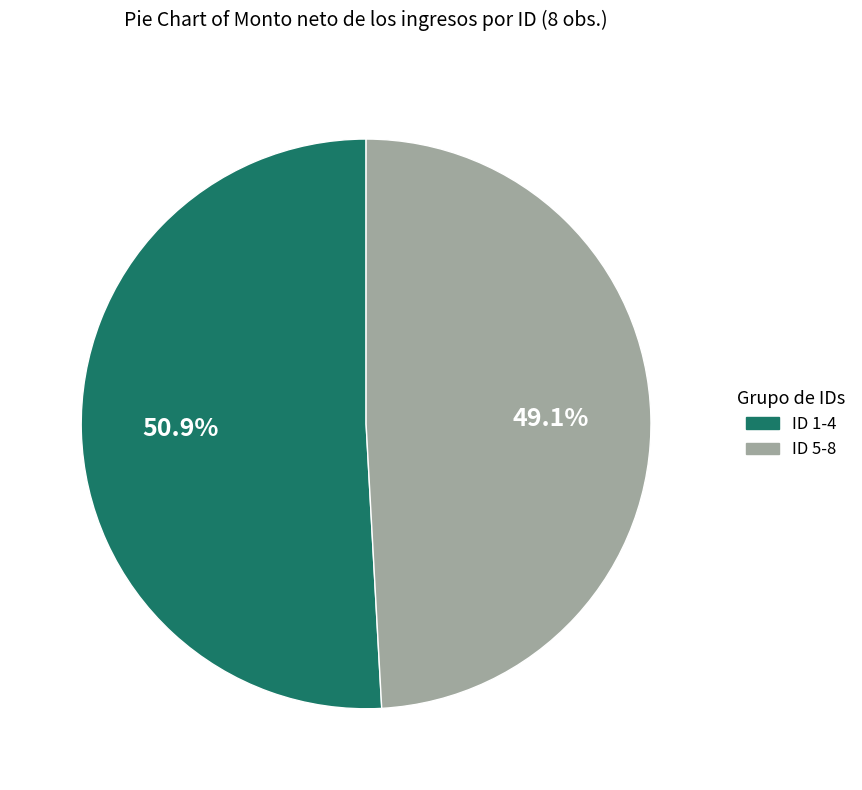

Approximately how many times larger is the value at ID 1-4 compared to ID 5-8?

1.0